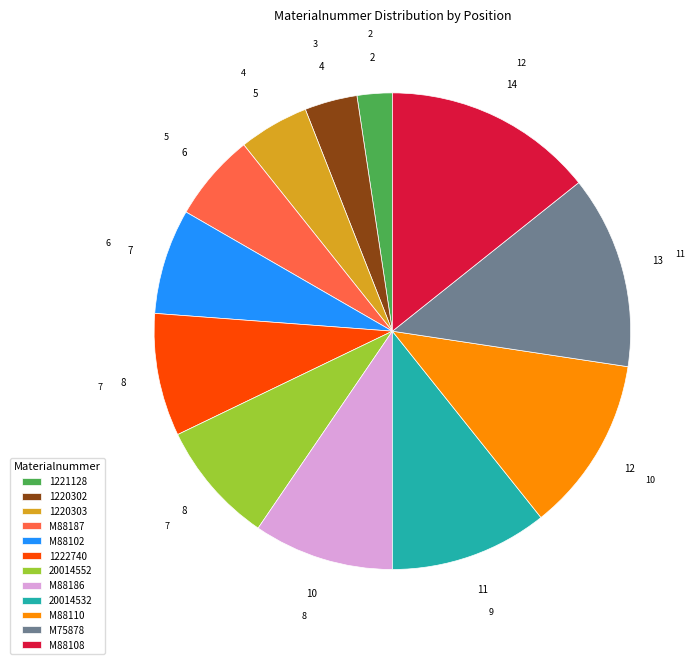

Count the number of slices in the pie.

12